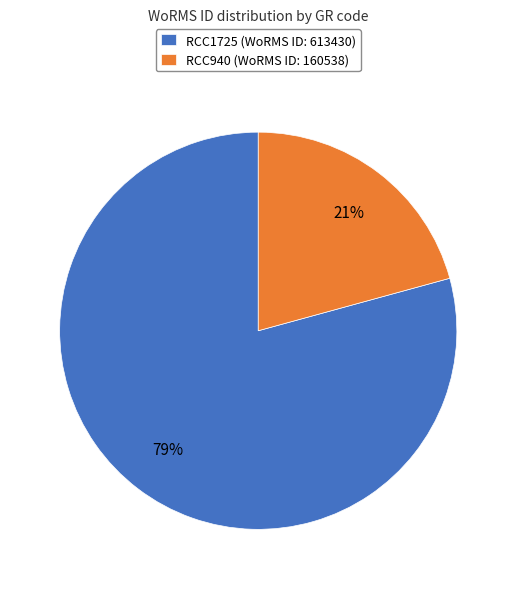

To the nearest percent, what is the average slice percentage?

50%